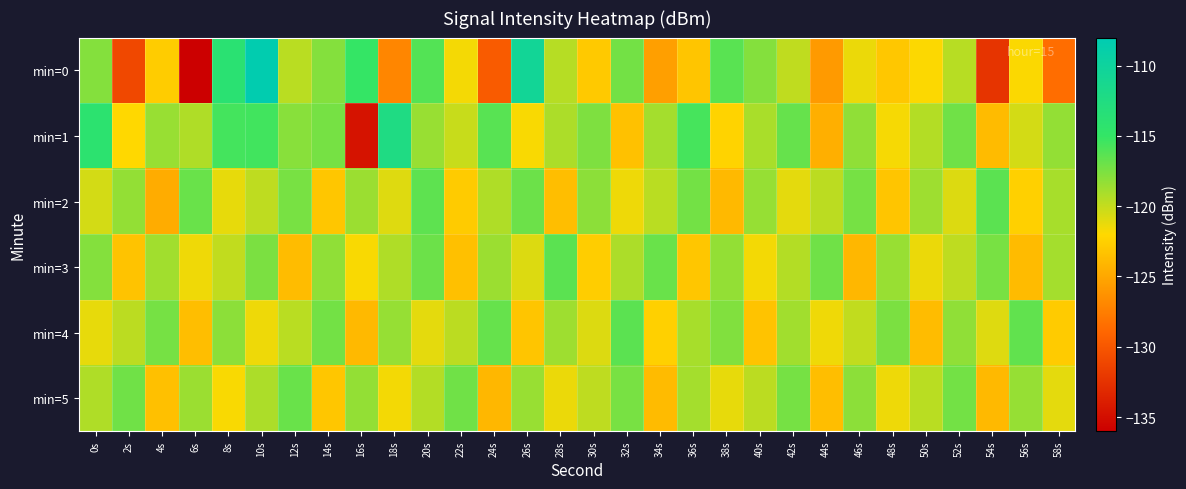

Count the number of categories in the chart.

30